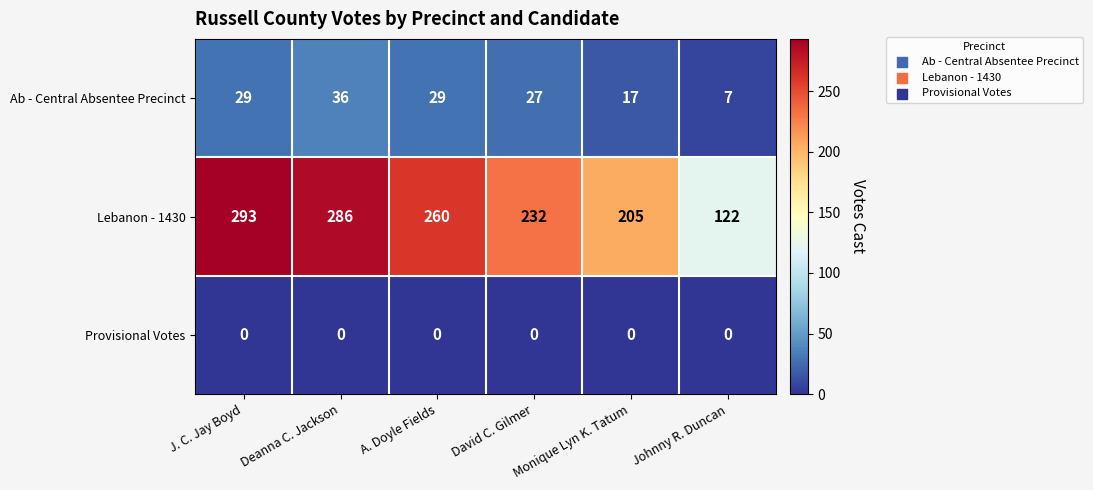

The value of Provisional Votes at Deanna C. Jackson is 0. True or false?

True